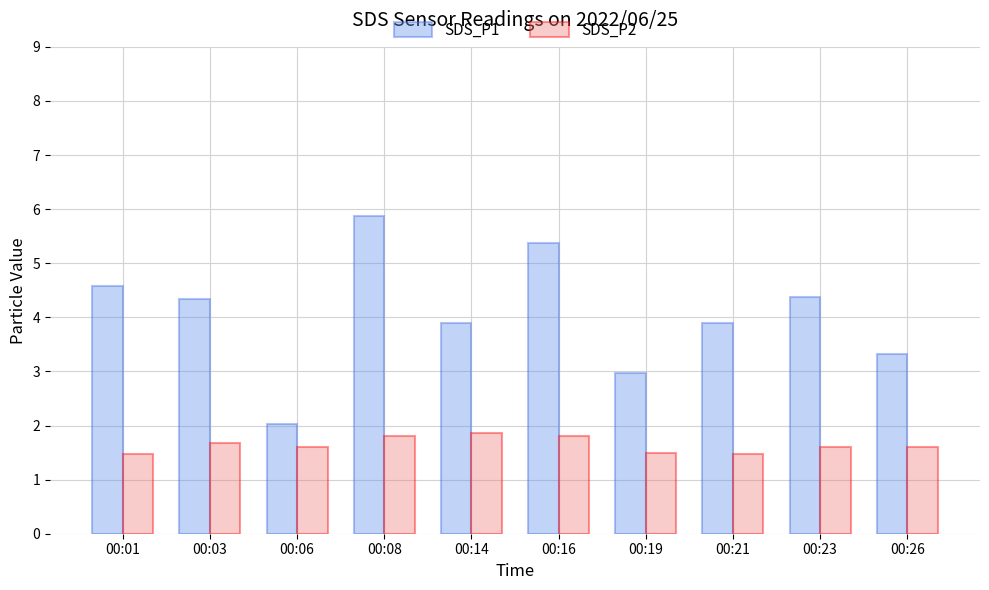

Are the bars grouped side by side (vs. stacked)?

Yes